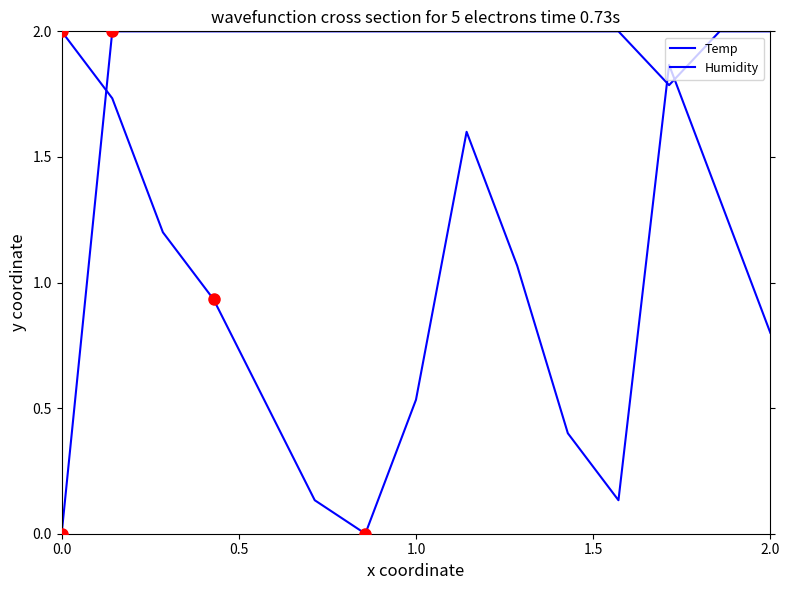

Which series has the largest range (max minus min)?

Temp